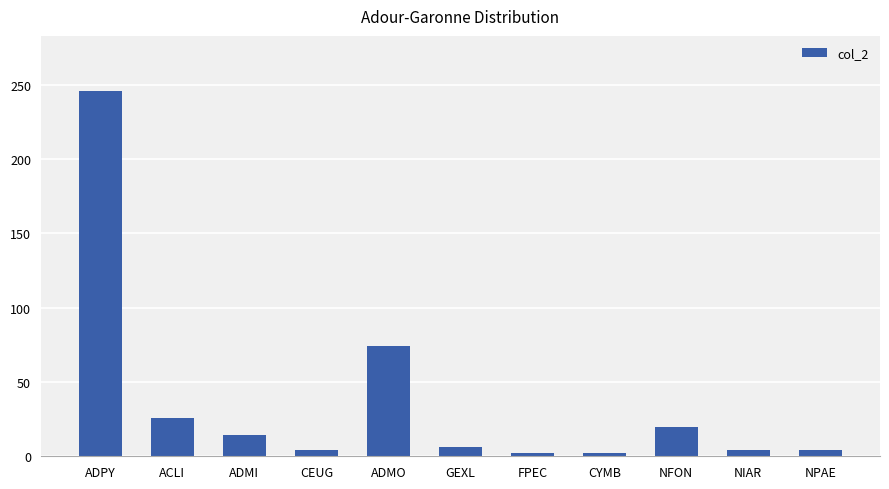

The value at NIAR is 4. True or false?

True